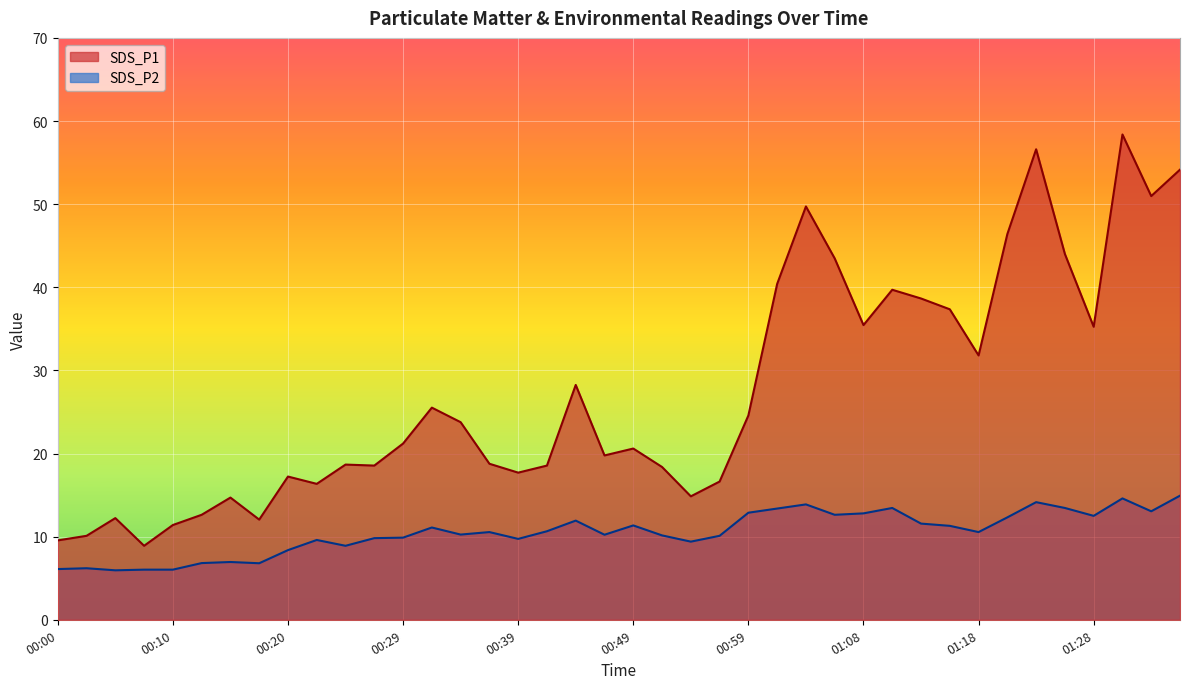

Which has a higher value, 00:56 or 00:20?

00:20